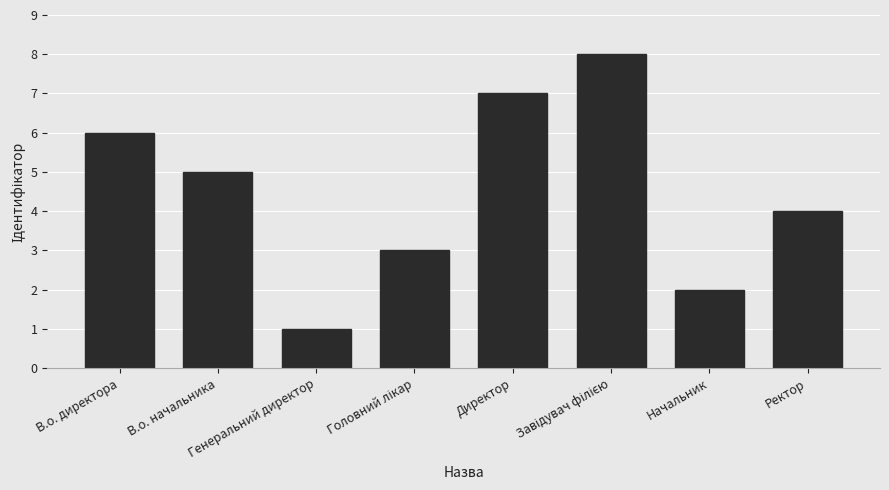

Are the bars grouped side by side (vs. stacked)?

No